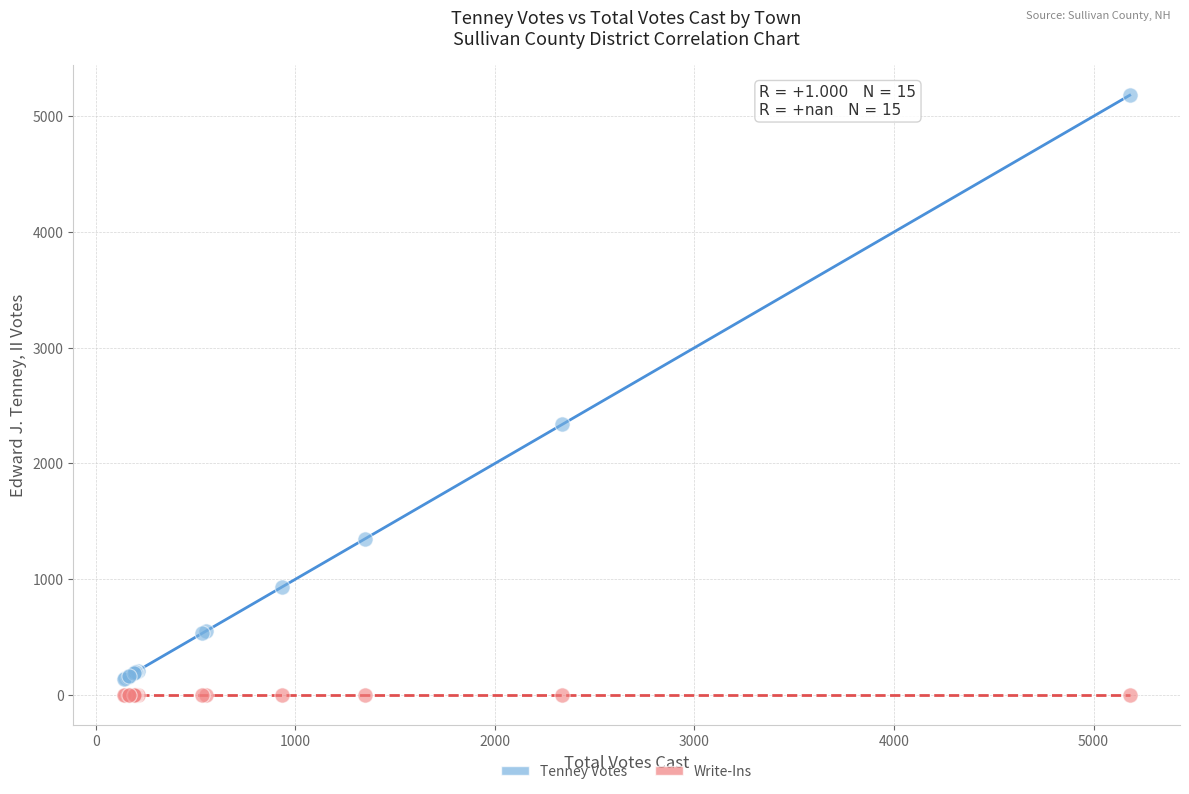

In the Tenney Votes series, what Y value is closest to 2660?

2338